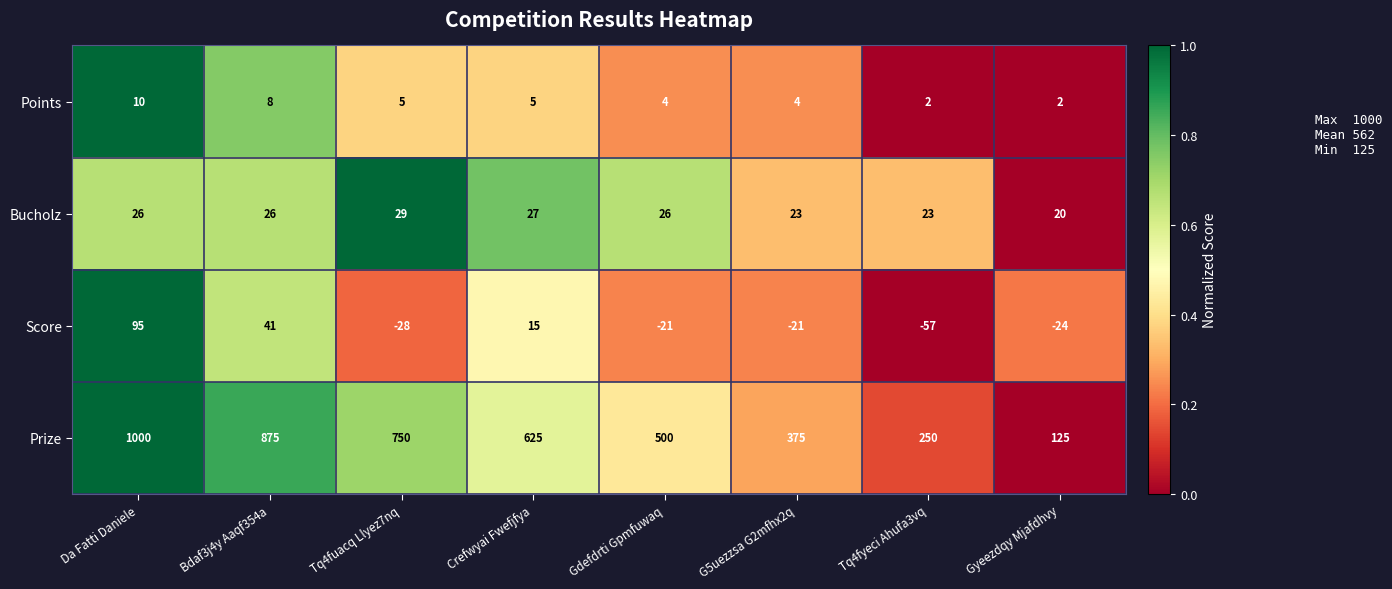

At Bdaf3j4y Aaqf354a, list the series in order from largest to smallest.

Prize, Score, Bucholz, Points